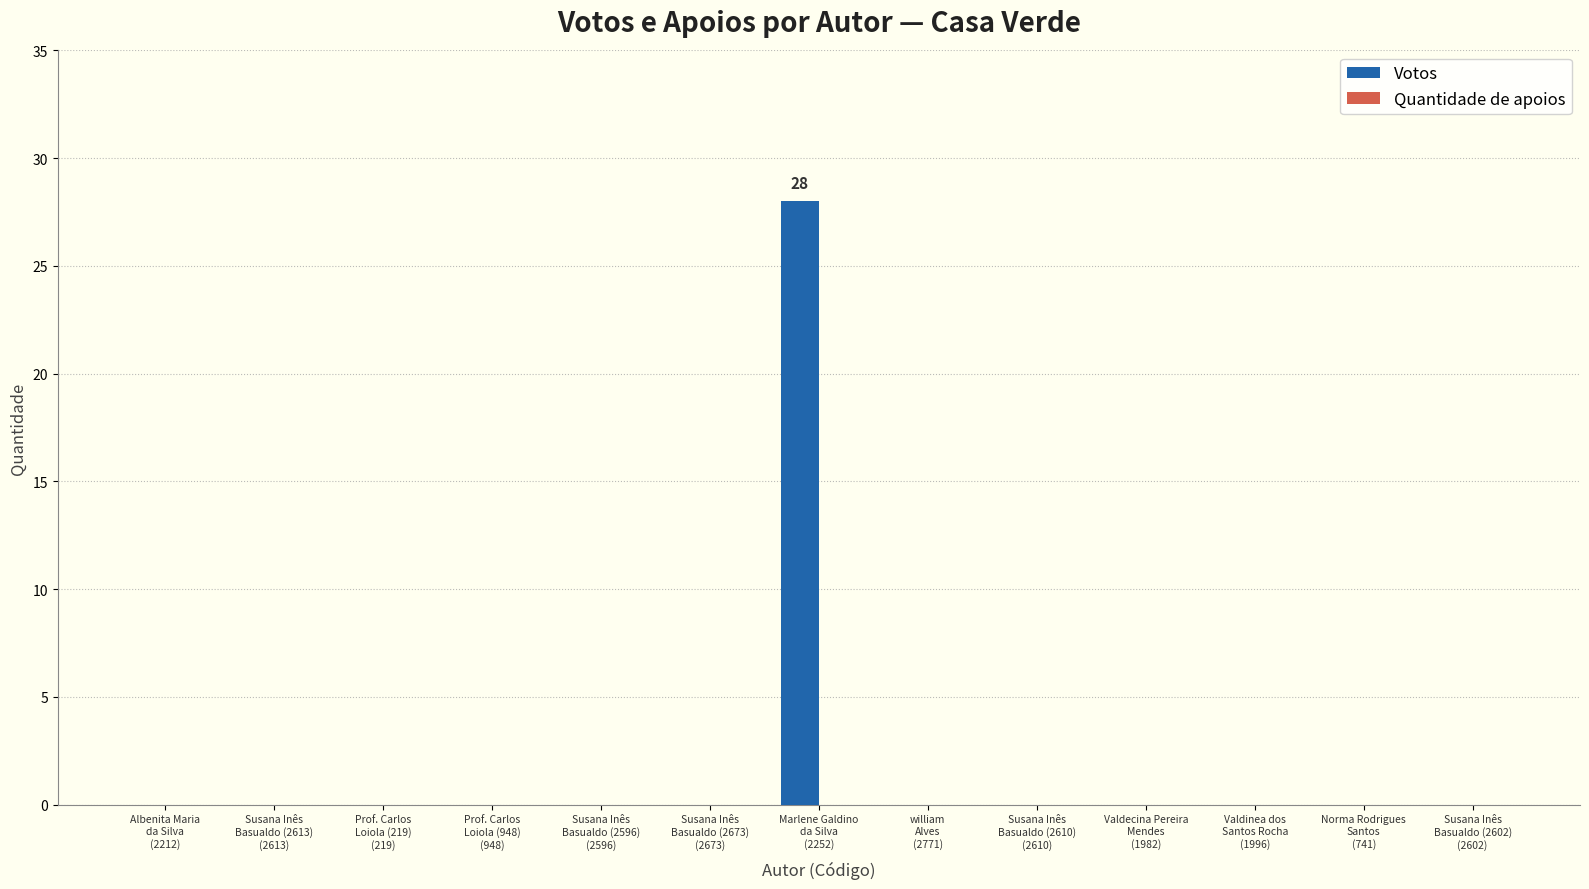

What is the maximum value shown in the chart?

28